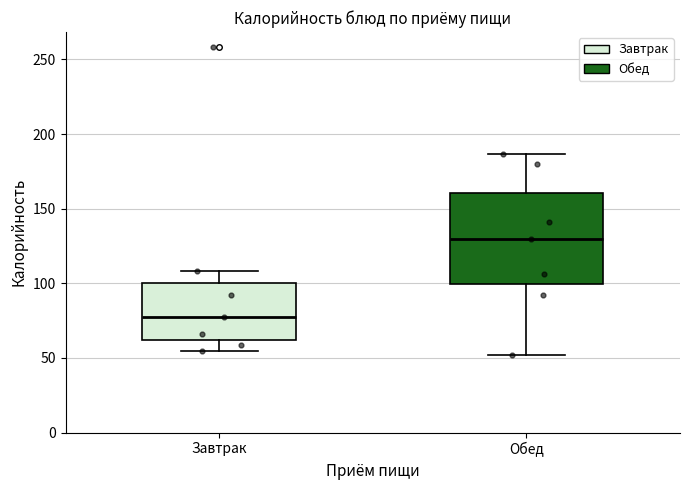

Which box's median line is the highest?

Обед